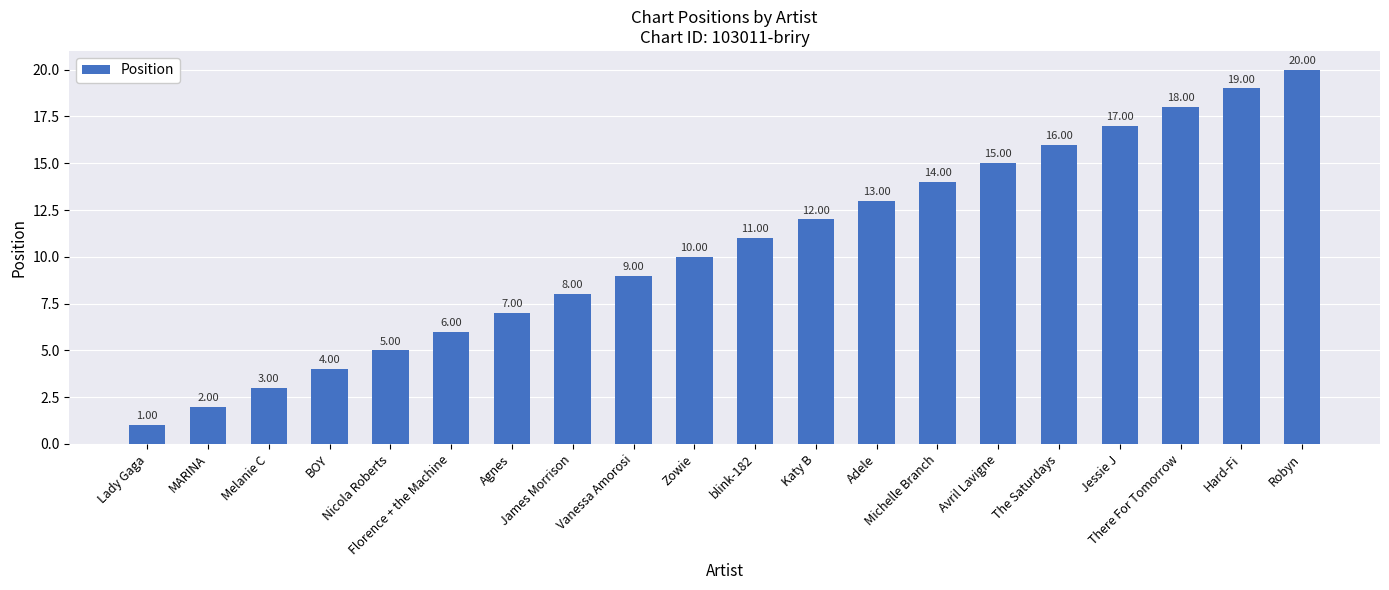

Which has a higher value, BOY or There For Tomorrow?

There For Tomorrow